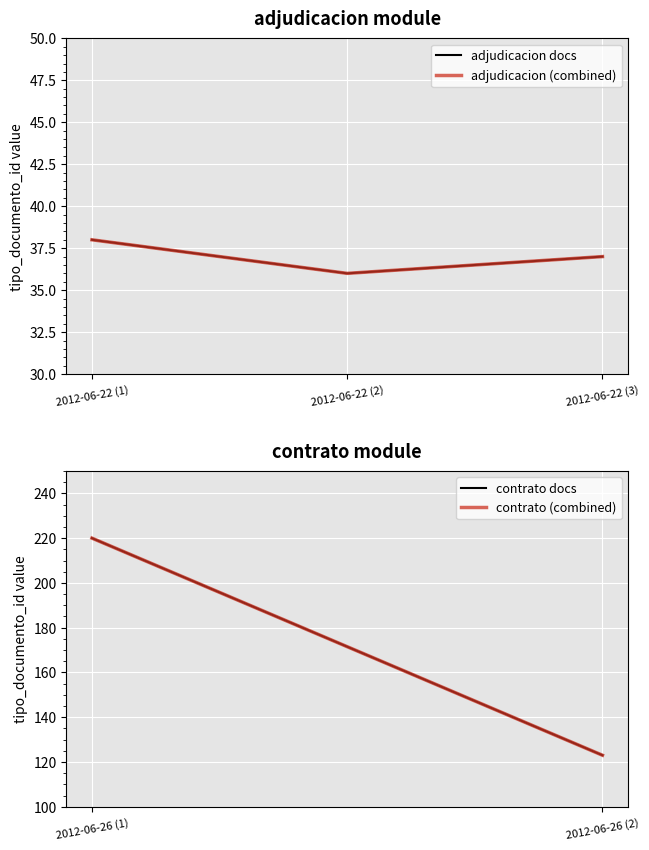

Does the chart display data point markers on the line(s)?

No